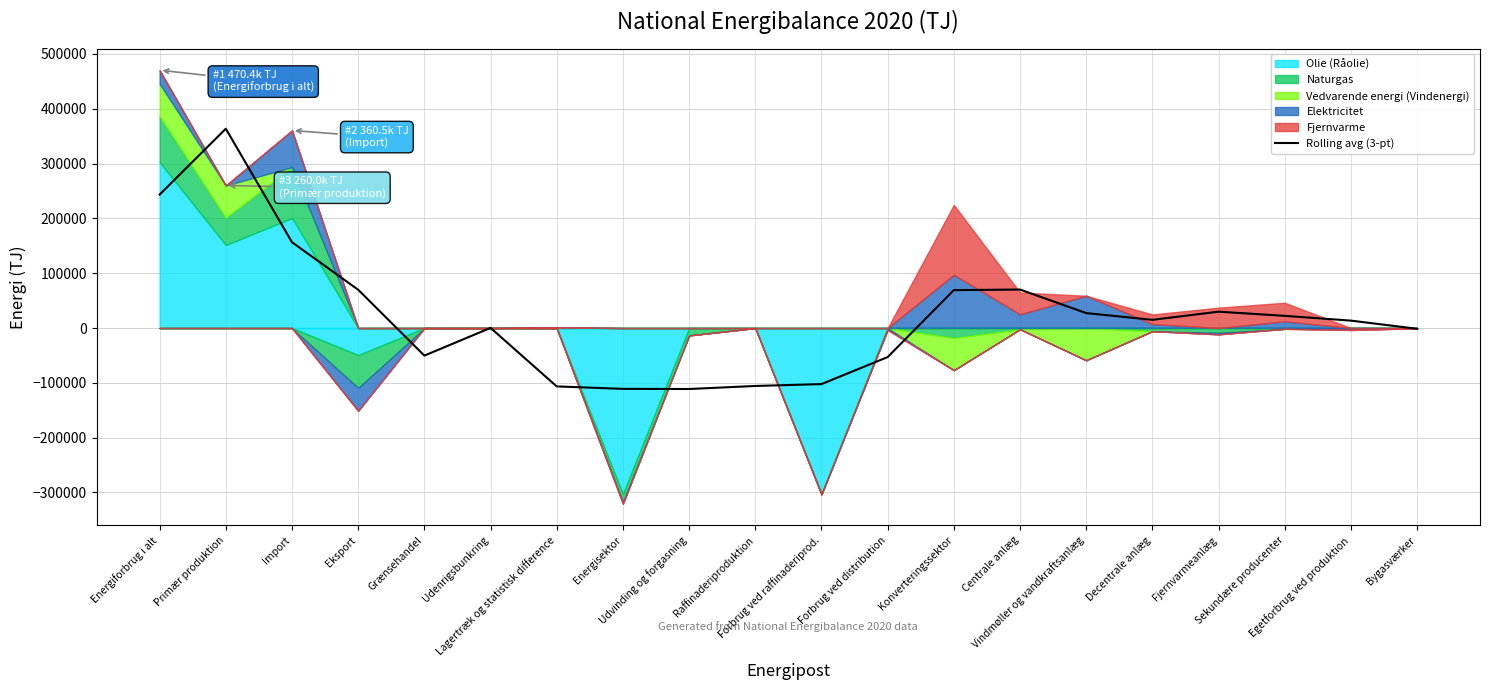

Between Konverteringssektor and Udvinding og forgasning, which is larger?

Konverteringssektor